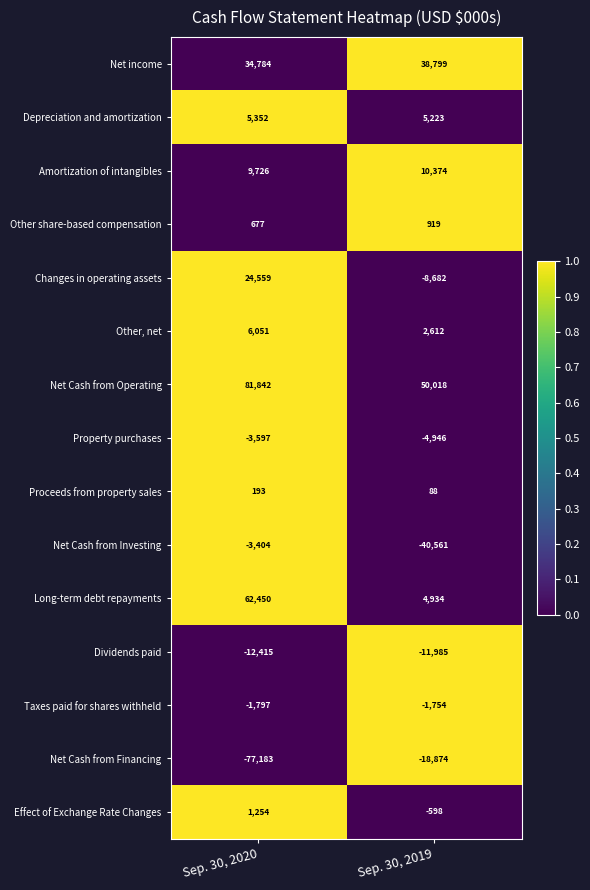

How many positive values does the Effect of Exchange Rate Changes series have?

1